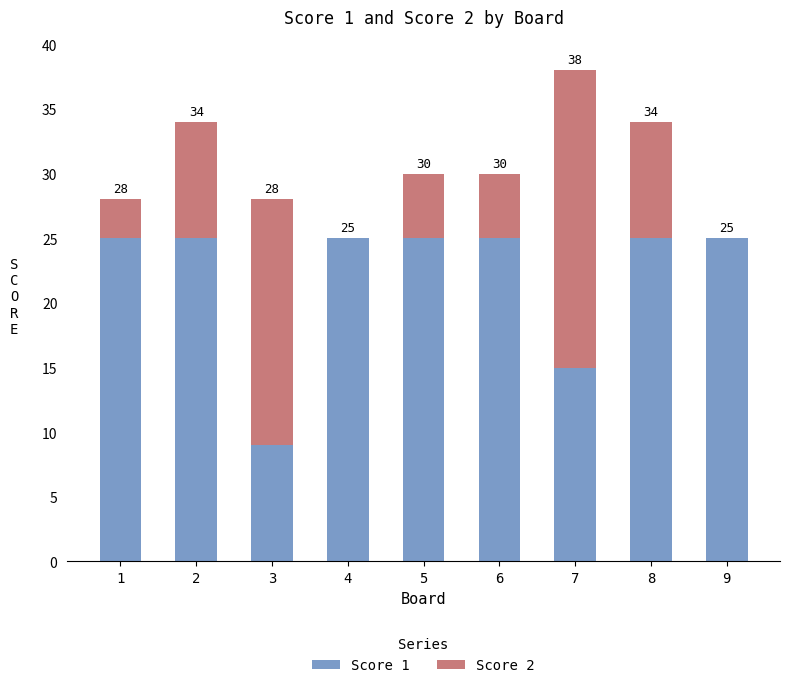

What are all the series names shown in the legend?

Score 1, Score 2